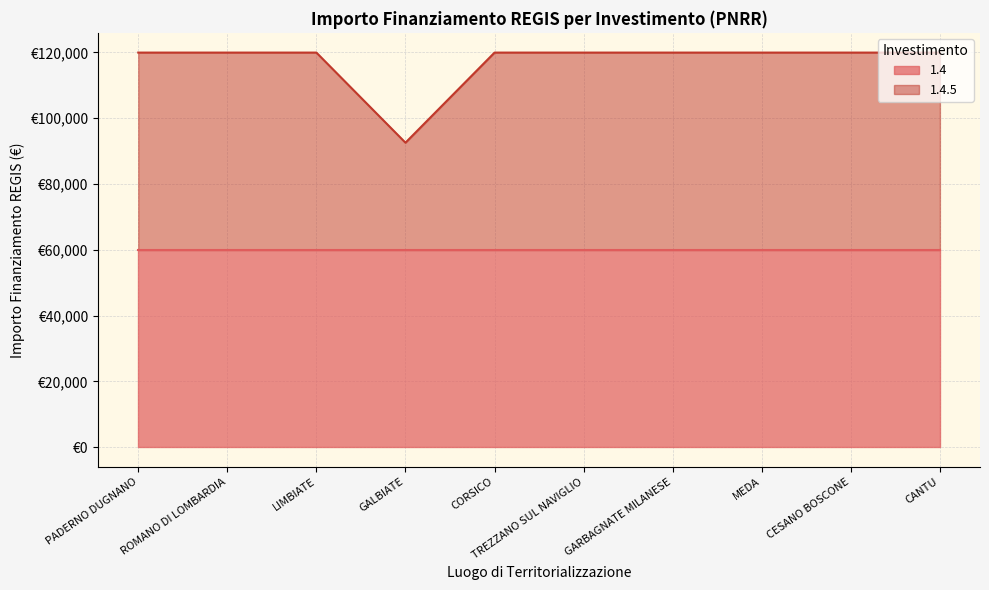

What is the sum of all values?

1171943